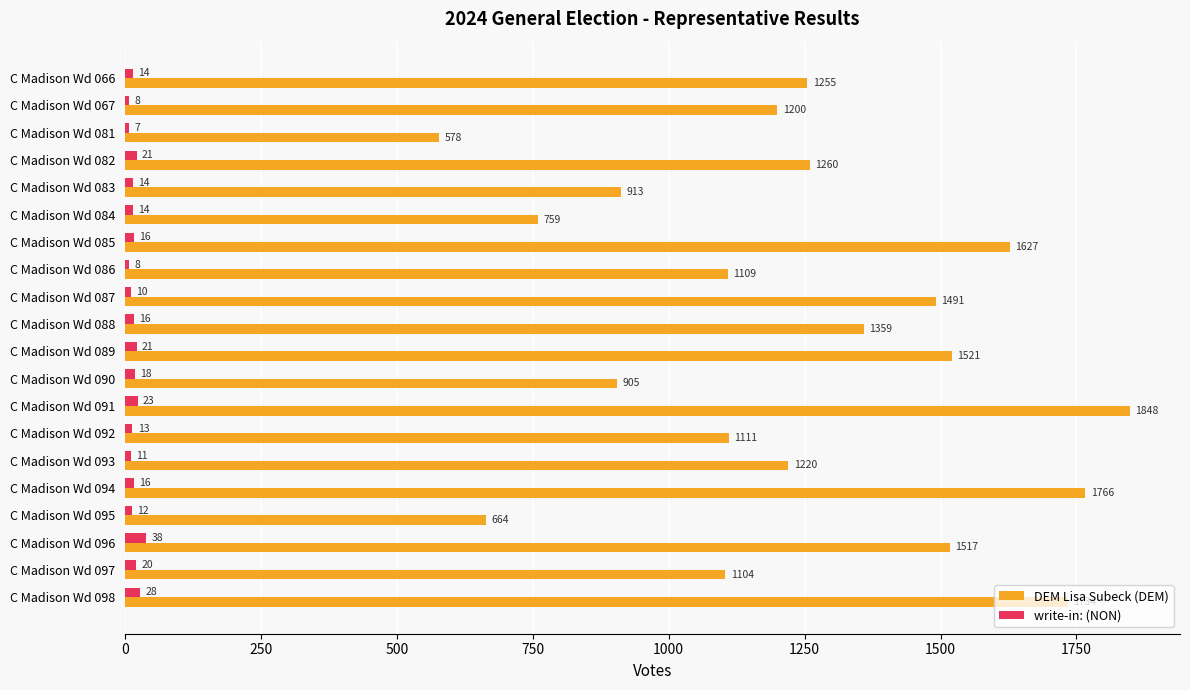

What is the sum of all write-in: (NON) values?

328